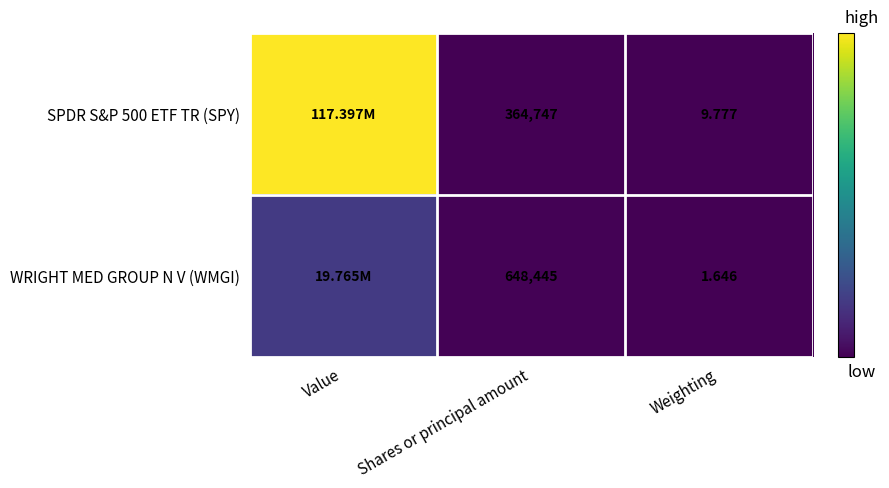

Is the value of SPDR S&P 500 ETF TR (SPY) at Shares or principal amount greater than the value of WRIGHT MED GROUP N V (WMGI) at Shares or principal amount?

No